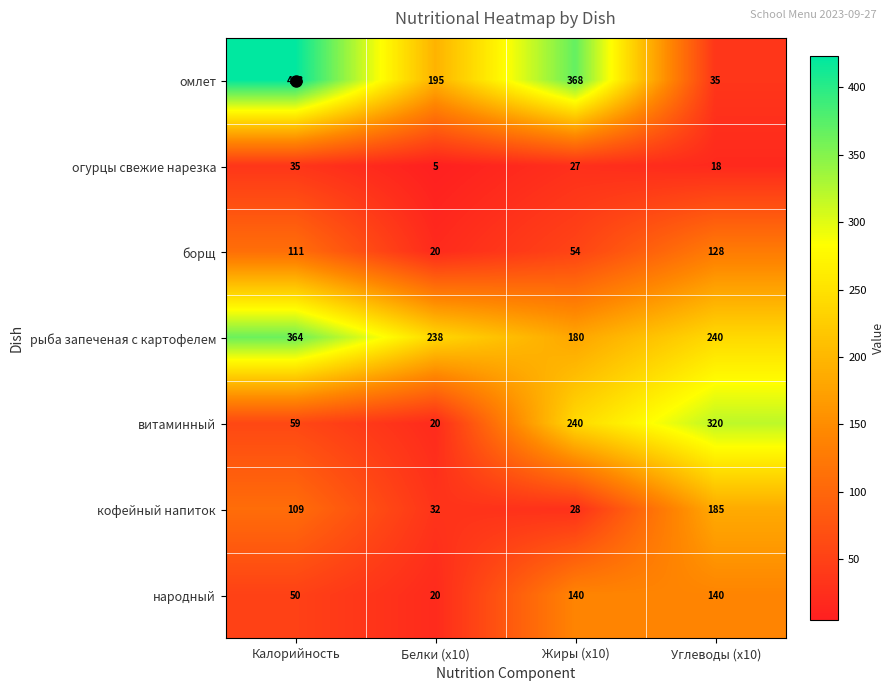

What is the total value across all series at Жиры (x10)?

1037